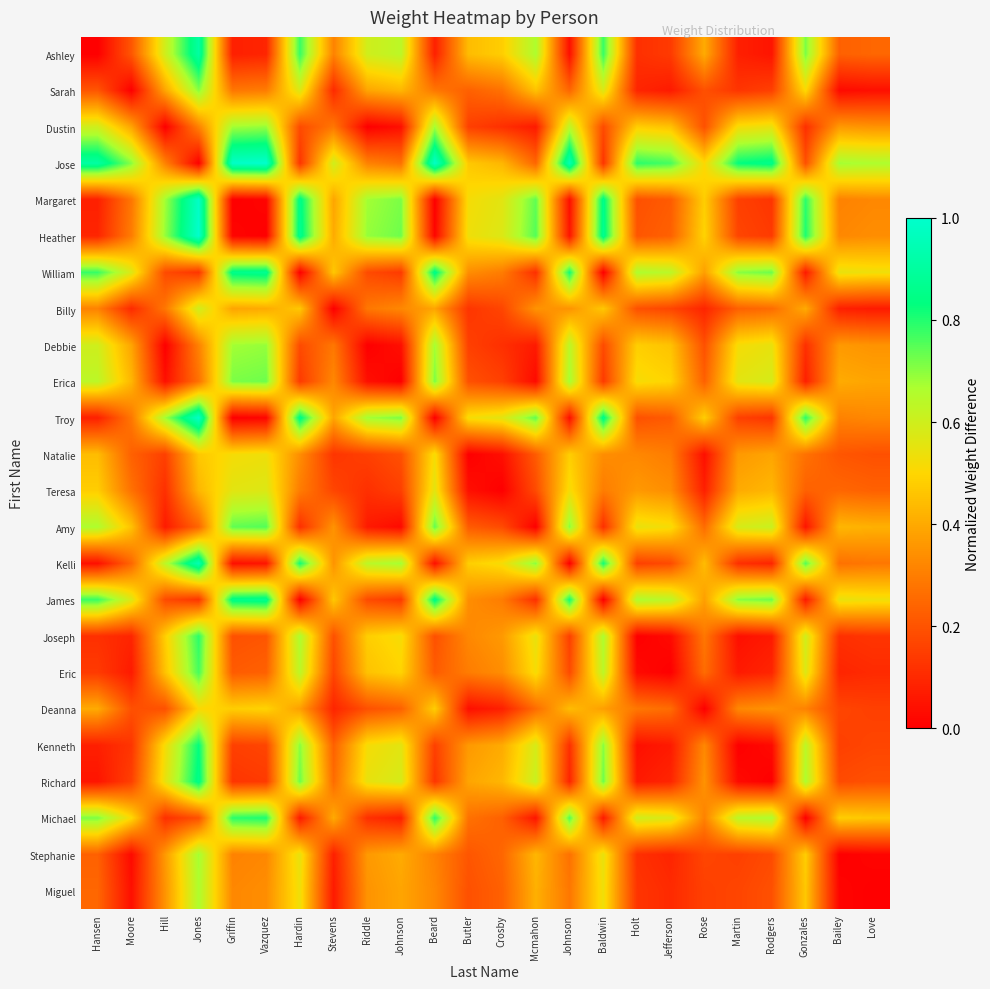

Which has a higher value, Hardin or Rose?

Hardin